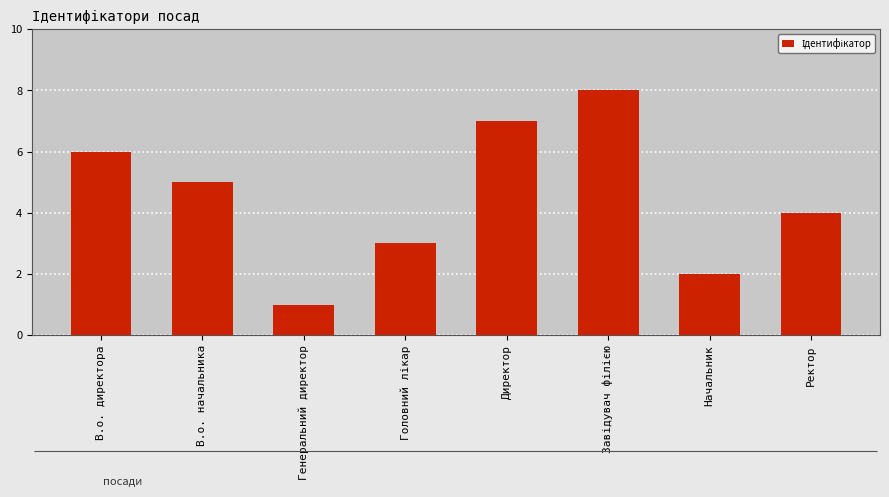

What is the ratio of the value at В.о. начальника to the value at В.о. директора?

0.8